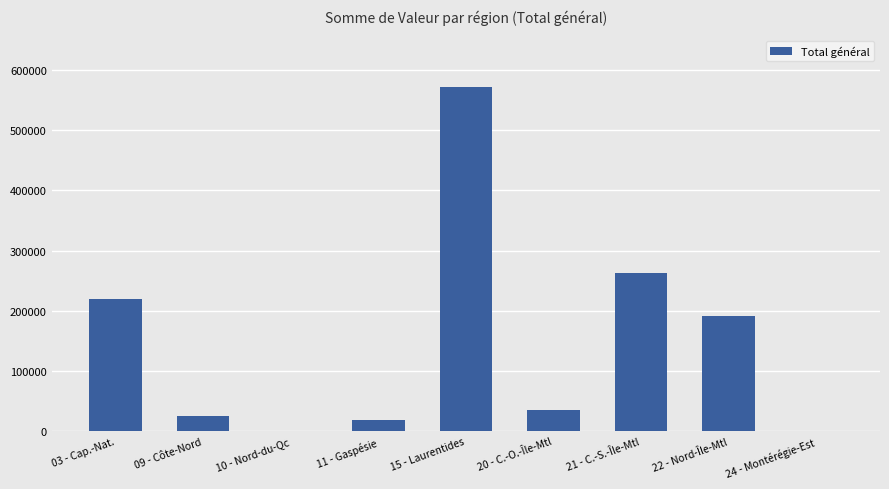

At which label does the data first exceed 34805?

03 - Cap.-Nat.